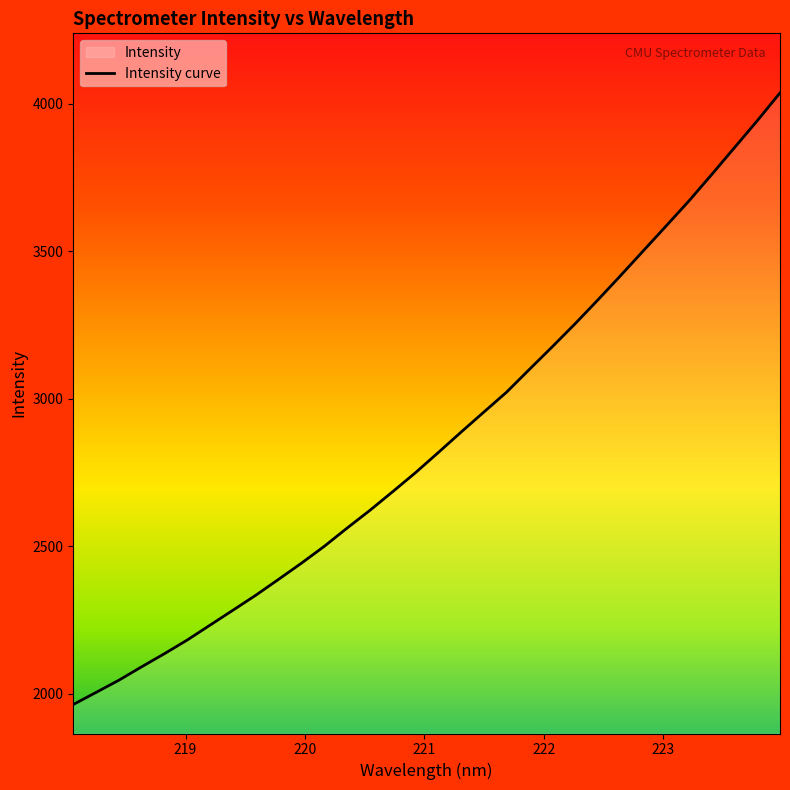

Reading left to right, list all the values displayed in this chart.

218.0596=1964.3	218.2508=2005.4	218.442=2046.7	218.6332=2092.3	218.8244=2136.8	219.0156=2183.1	219.2067=2233.6	219.3979=2284.0	219.589=2334.7	219.7801=2388.6	219.9712=2443.3	220.1623=2500.4	220.3533=2562.1	220.5444=2622.2	220.7354=2685.5	220.9264=2749.9	221.1174=2818.1	221.3083=2887.3	221.4993=2955.3	221.6902=3023.0	221.8812=3100.0	222.0721=3176.4	222.263=3254.2	222.4538=3335.0	222.6447=3417.7	222.8355=3501.8	223.0264=3586.0	223.2172=3670.6	223.408=3760.1	223.5987=3851.2	223.7895=3942.3	223.9802=4036.8